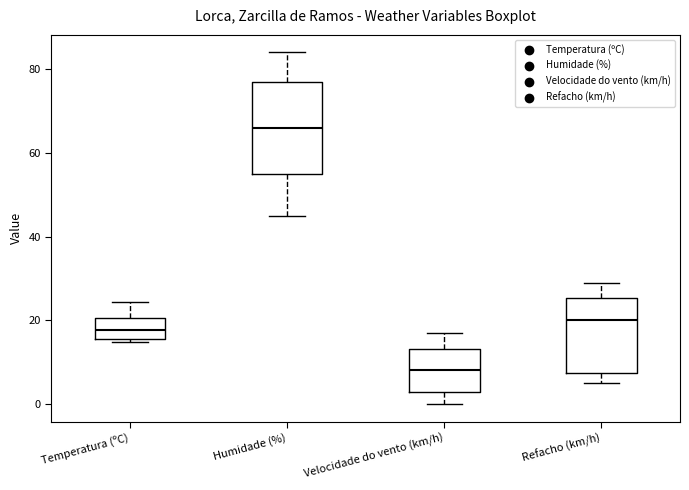

Reading left to right, transcribe this box plot: for each box, give where its median line is, the range the box spans, and where its two whiskers end, as read against the y-axis. The values are not printed on the chart, so give them approximately, as read against the axis.

Temperatura (ºC): median 18, box 16 to 20, whiskers 14 to 24
Humidade (%): median 66, box 56 to 78, whiskers 46 to 84
Velocidade do vento (km/h): median 8, box 2 to 14, whiskers 0 to 18
Refacho (km/h): median 20, box 8 to 26, whiskers 6 to 30